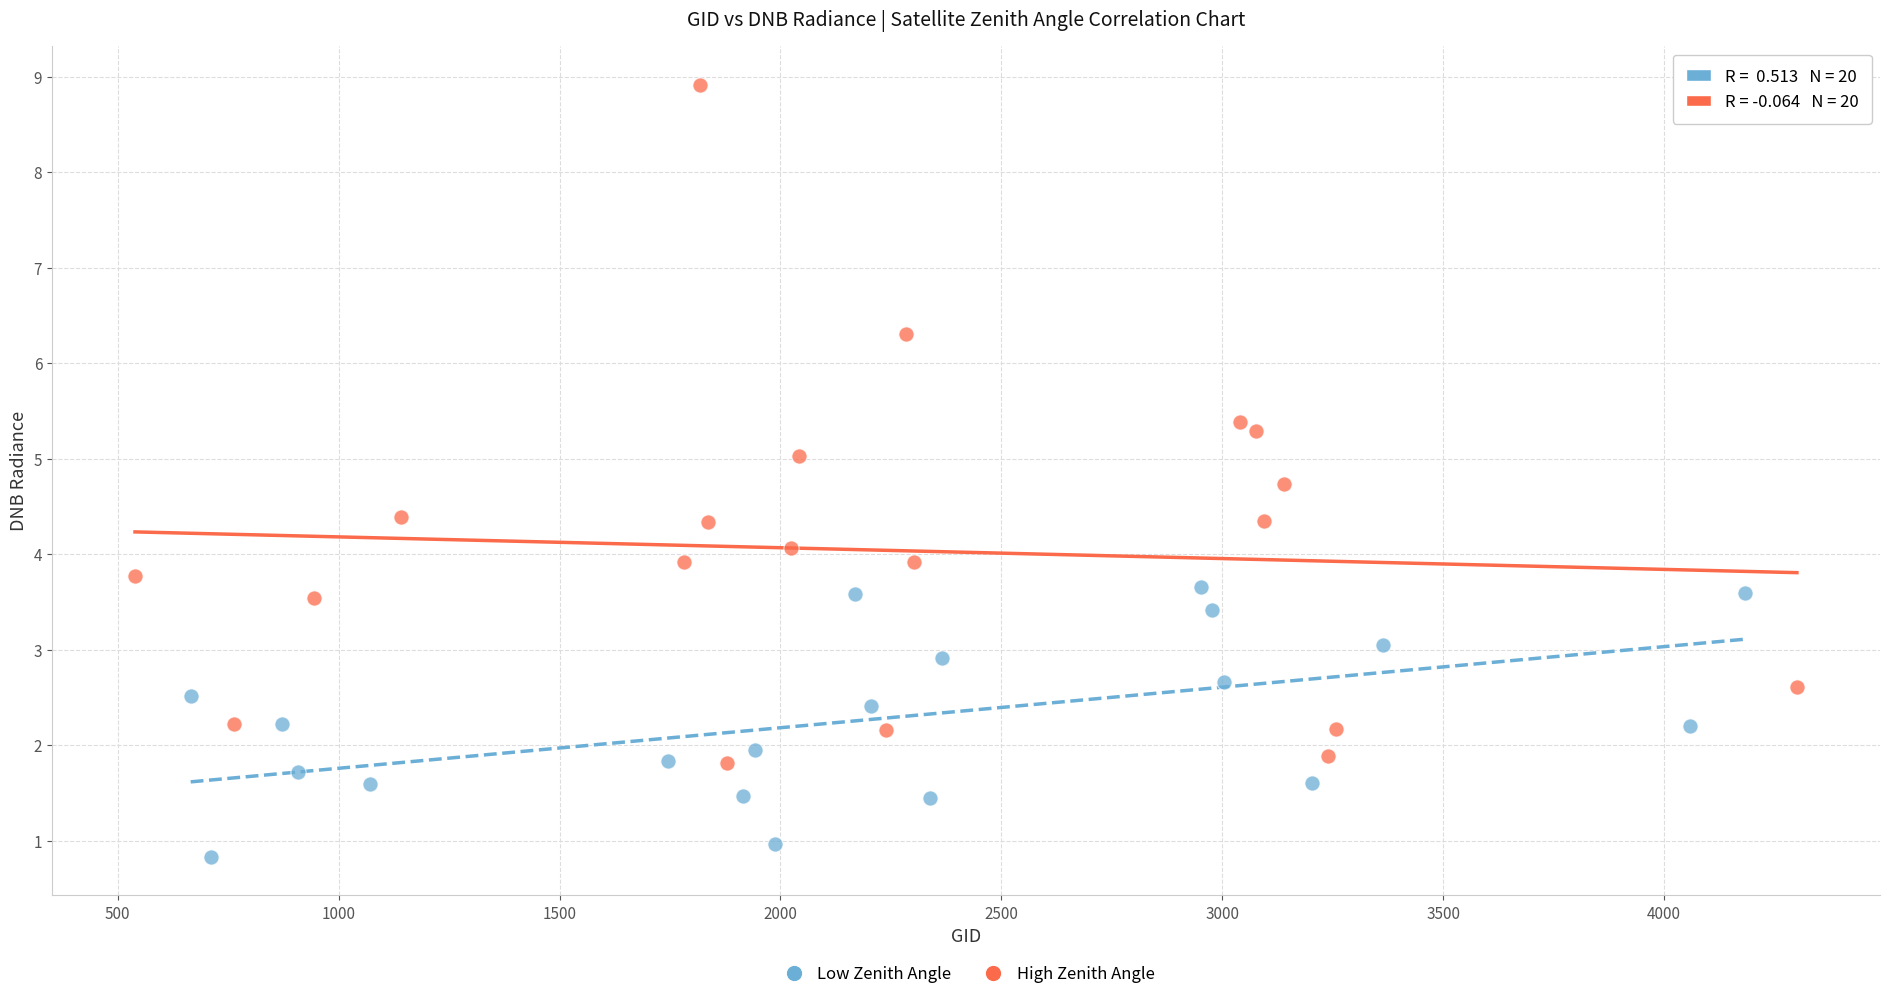

Which series contains the highest Y value?

High Zenith Angle